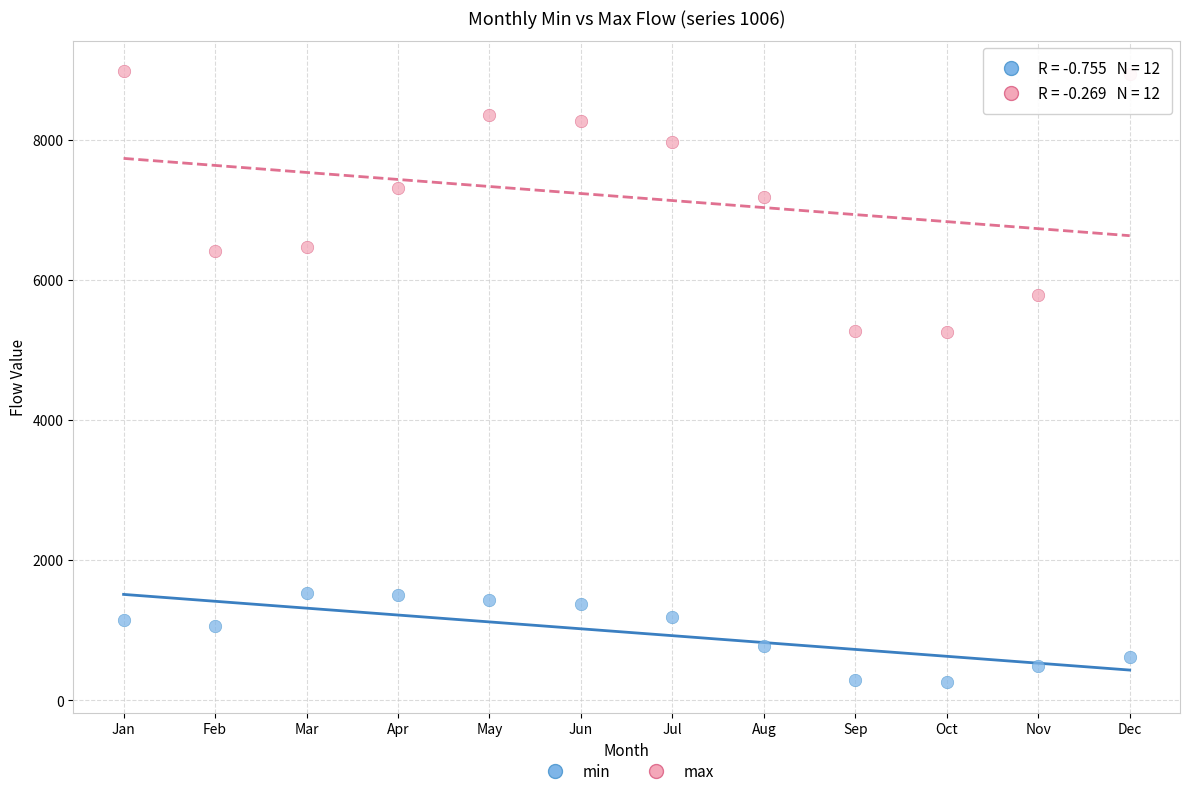

Which series has the largest Y range (max minus min)?

max